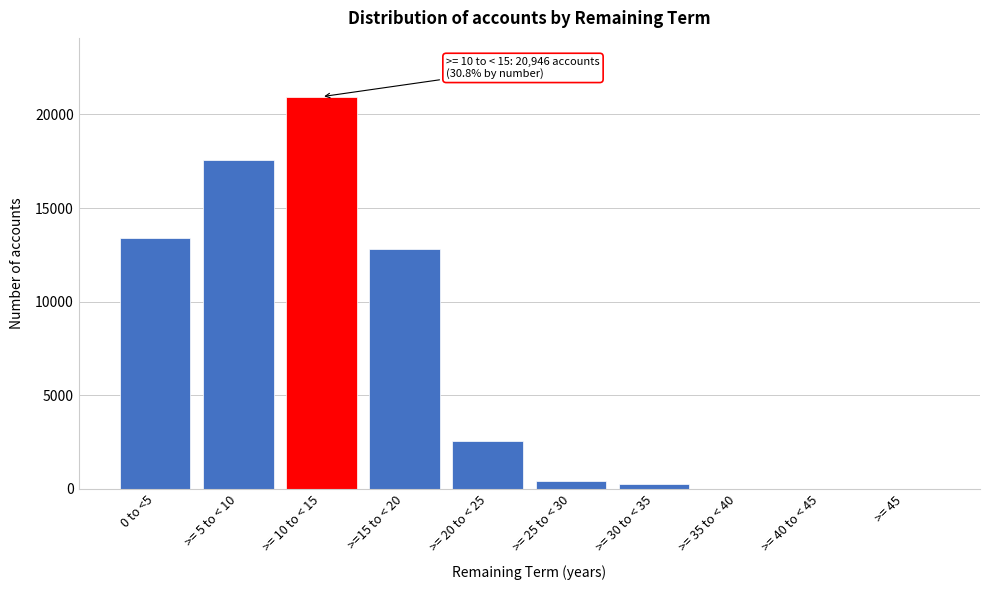

Reading left to right, extract all data points from this chart.

0 to <5=13391	>= 5 to < 10=17589	>= 10 to < 15=20946	>=15 to < 20=12817	>= 20 to < 25=2588	>= 25 to < 30=448	>= 30 to < 35=277	>= 35 to < 40=0	>= 40 to < 45=0	>= 45=0